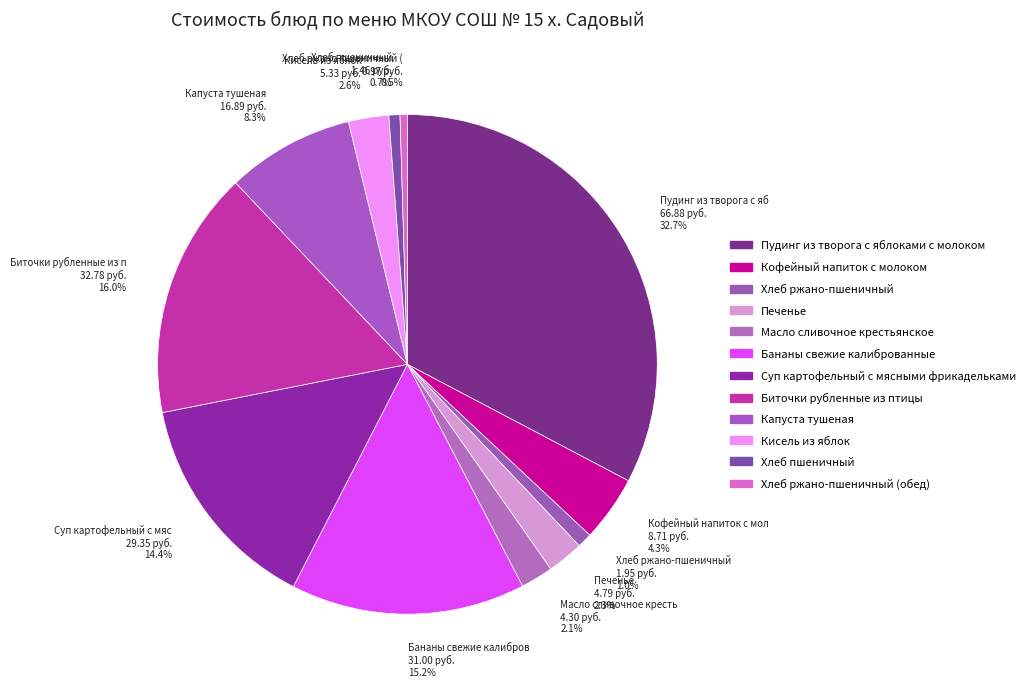

What percentage is the Биточки рубленные из птицы slice, to the nearest percent?

16%